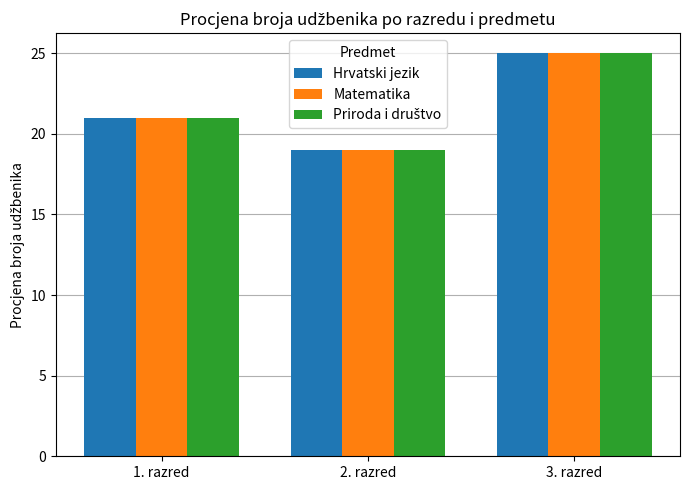

At which category is the sum across all series the highest?

3. razred